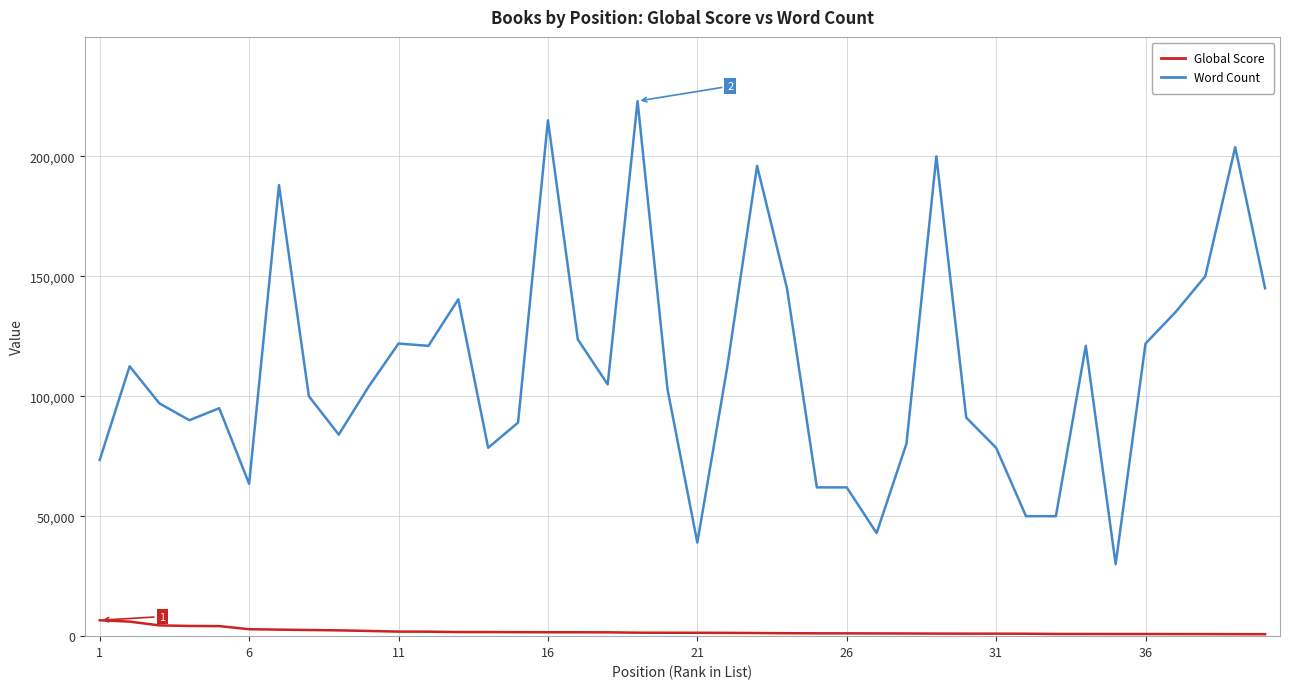

Count the number of categories in the chart.

40